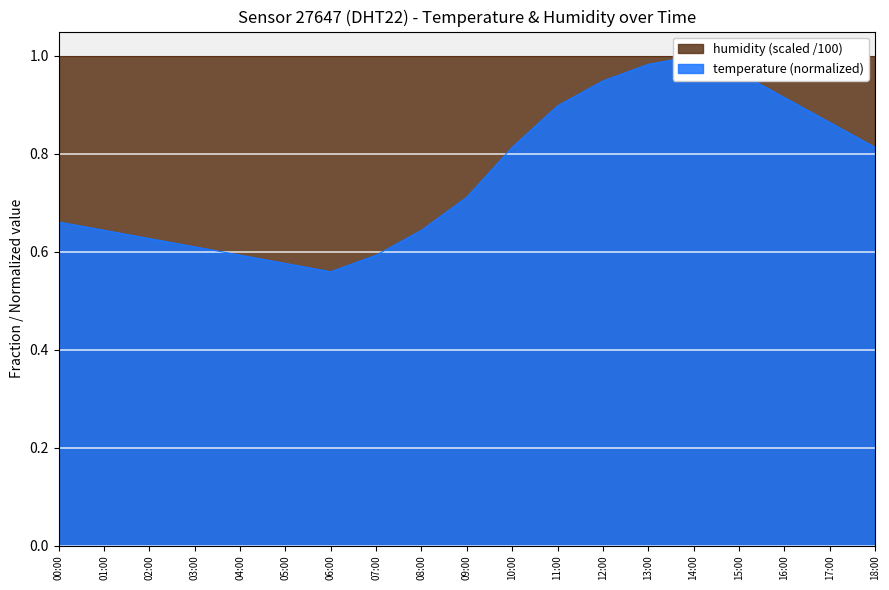

What is the difference between the second highest and minimum values?

0.4